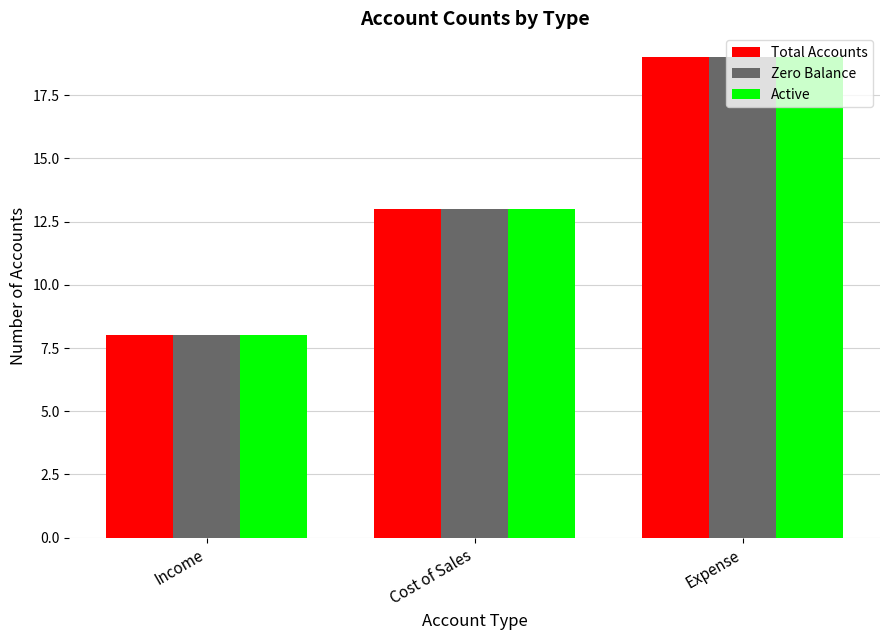

What is the maximum value for Active?

19